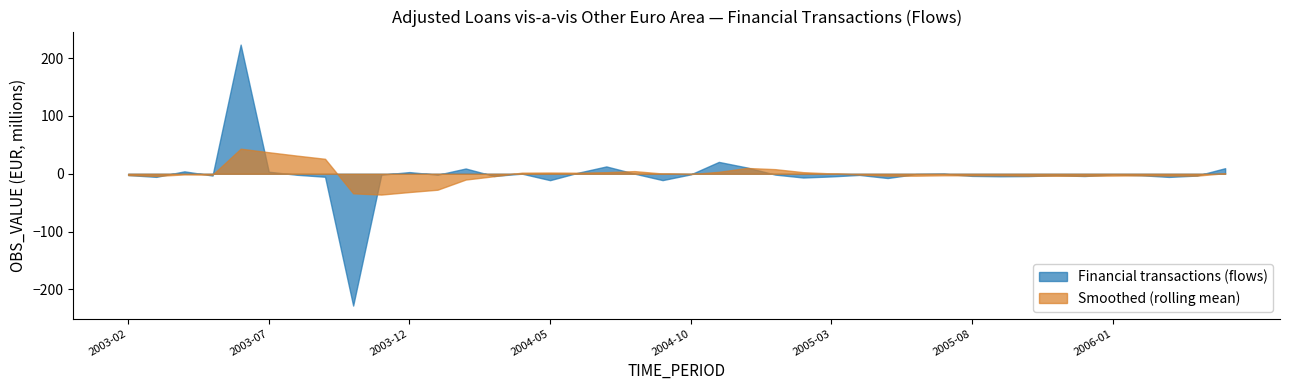

Reading right to left, what are all the values shown in this chart?

Financial transactions (flows): 2006-05=9.6	2006-04=-3.1	2006-03=-5.5	2006-02=-2.5	2006-01=-1.2	2005-12=-3.9	2005-11=-2.5	2005-10=-4.0	2005-09=-4.4	2005-08=-3.7	2005-07=-0.0	2005-06=-0.6	2005-05=-7.4	2005-04=-2.0	2005-03=-4.6	2005-02=-6.5	2005-01=-1.5	2004-12=10.8	2004-11=20.5	2004-10=-1.1	2004-09=-11.0	2004-08=0.2	2004-07=12.7	2004-06=1.8	2004-05=-11.1	2004-04=0.2	2004-03=-3.8	2004-02=9.1	2004-01=-1.7	2003-12=2.9	2003-11=-1.7	2003-10=-228.2	2003-09=-5.2	2003-08=-1.8	2003-07=3.5	2003-06=223.5	2003-05=-3.1	2003-04=4.2	2003-03=-5.4	2003-02=-2.2
Smoothed (rolling mean): 2006-05=1.0	2006-04=-3.3	2006-03=-3.1	2006-02=-2.8	2006-01=-3.2	2005-12=-3.5	2005-11=-3.5	2005-10=-3.4	2005-09=-2.7	2005-08=-2.7	2005-07=-2.7	2005-06=-3.3	2005-05=-3.3	2005-04=-1.3	2005-03=0.6	2005-02=2.7	2005-01=8.0	2004-12=10.0	2004-11=3.3	2004-10=-0.5	2004-09=0.4	2004-08=4.6	2004-07=2.7	2004-06=1.8	2004-05=2.1	2004-04=1.9	2004-03=-4.3	2004-02=-10.0	2004-01=-27.6	2003-12=-31.6	2003-11=-36.0	2003-10=-33.9	2003-09=25.9	2003-08=31.4	2003-07=37.3	2003-06=43.4	2003-05=-1.7	2003-04=-1.2	2003-03=-3.8	2003-02=-2.2